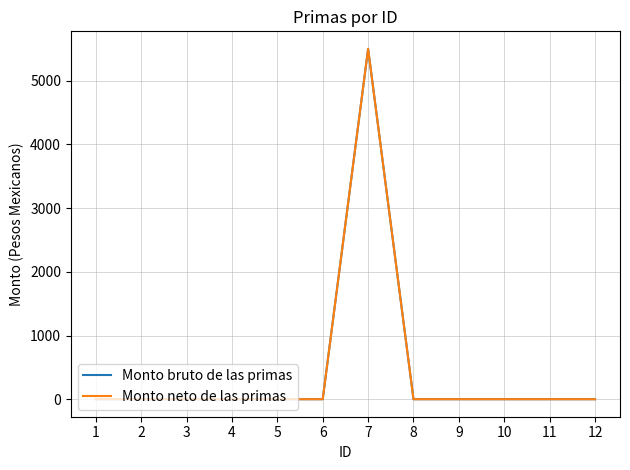

At which category does the chart reach its minimum across all series?

1